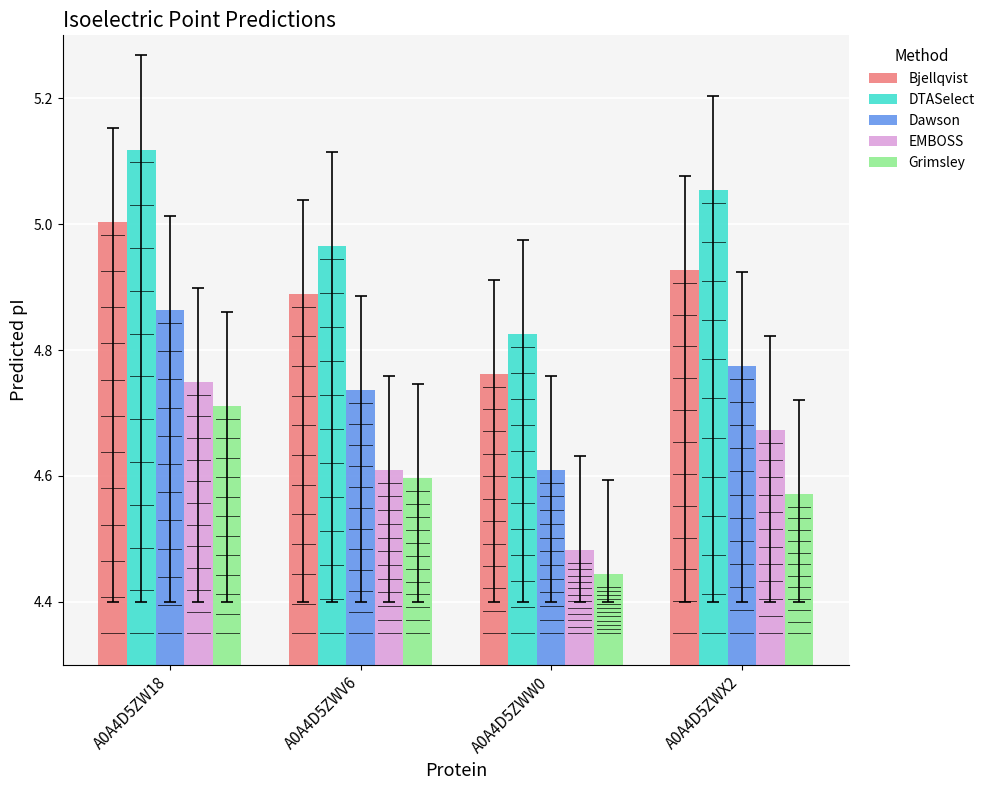

The value of EMBOSS at A0A4D5ZWW0 is 1.4. True or false?

False